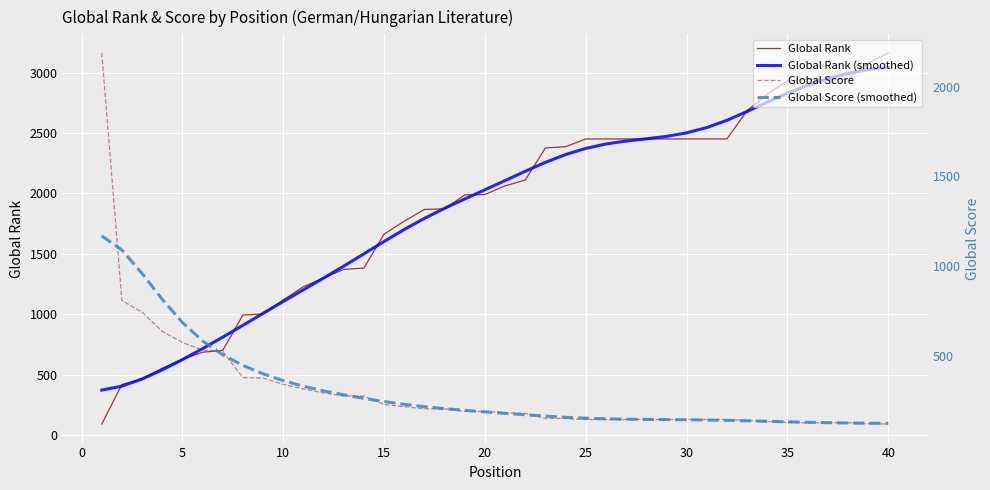

What is the lowest value of the Global Rank (smoothed) series?

373.6